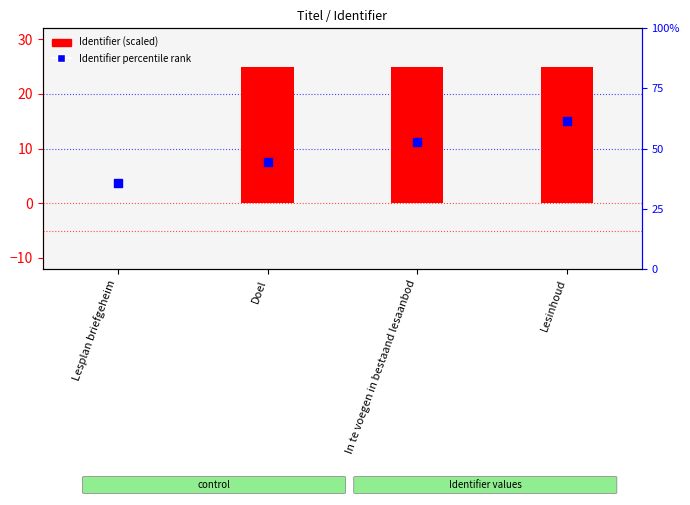

What is the change in value from Lesplan briefgeheim to In te voegen in bestaand lesaanbod?

+7.5